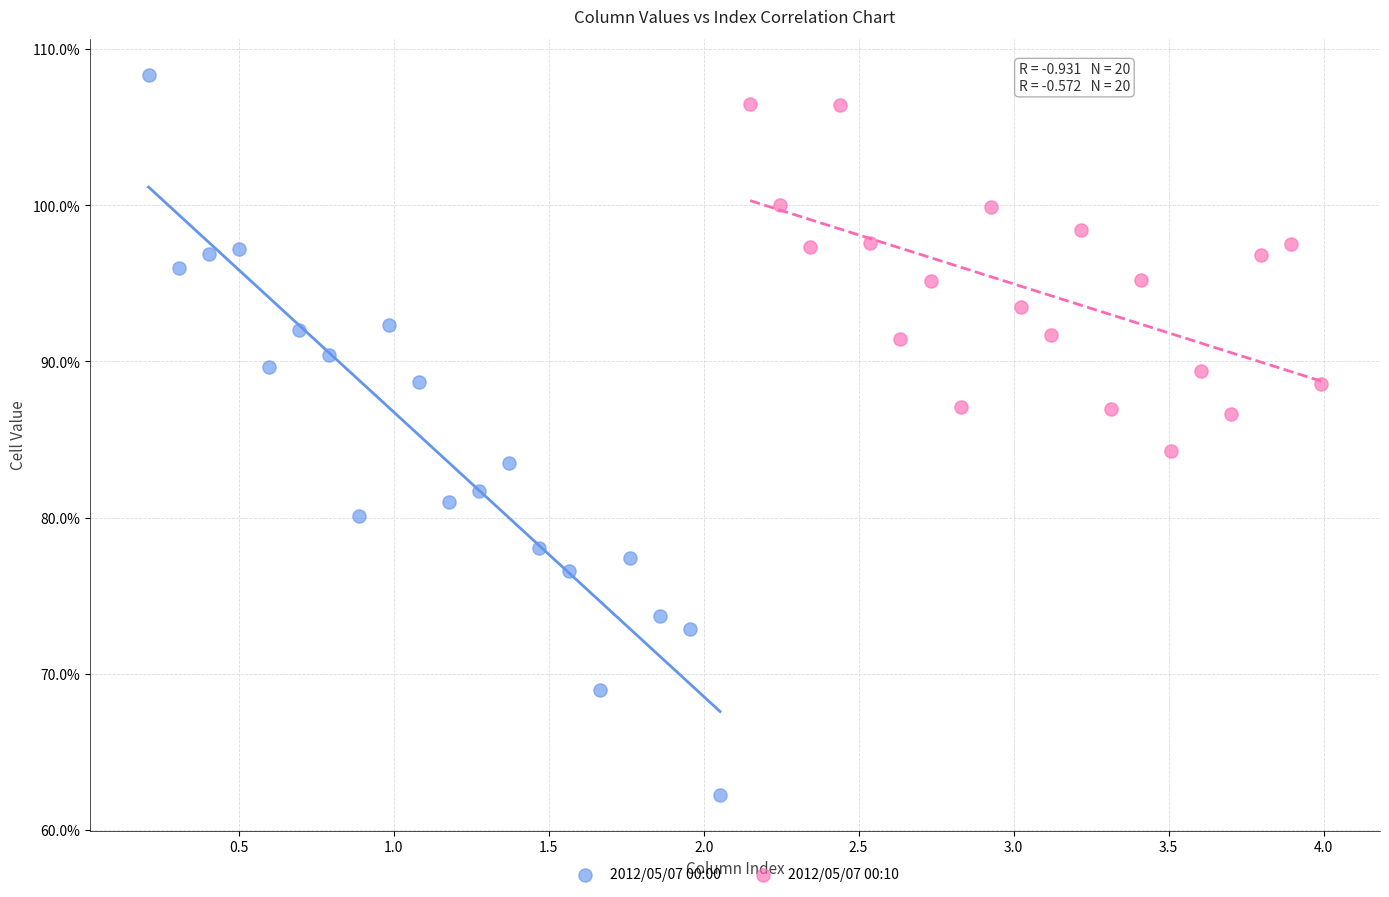

Which series contains the lowest Y value?

2012/05/07 00:00